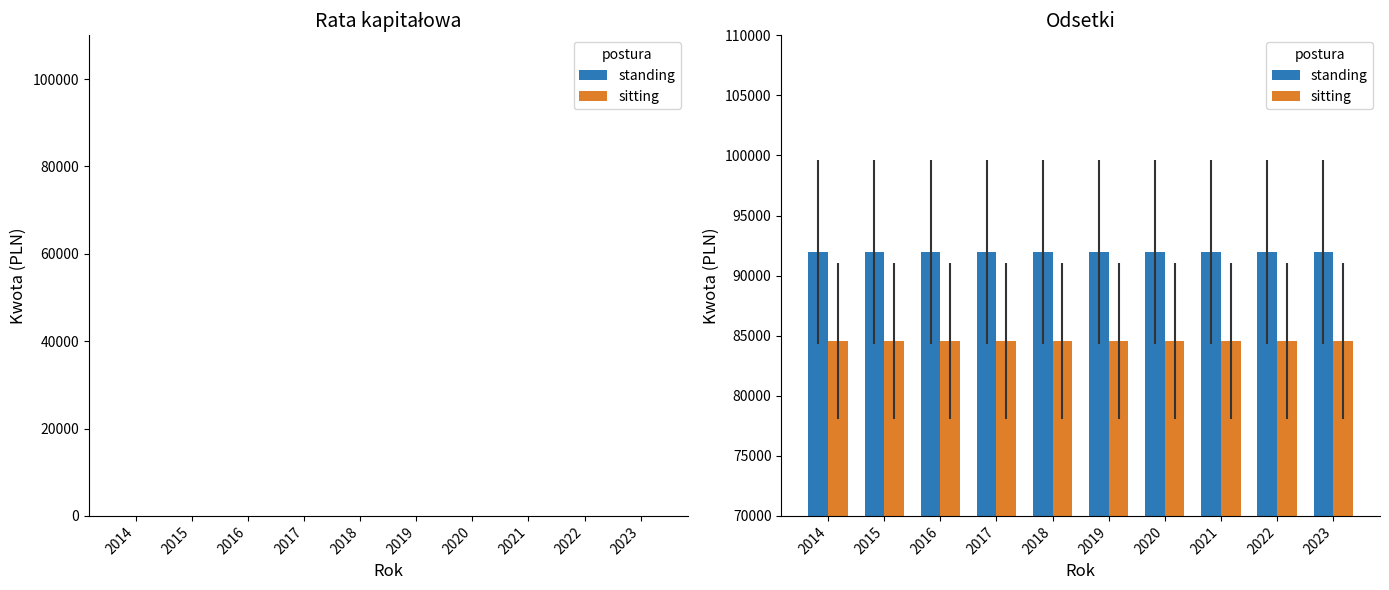

Rank the series by their average value, from highest to lowest.

standing, sitting